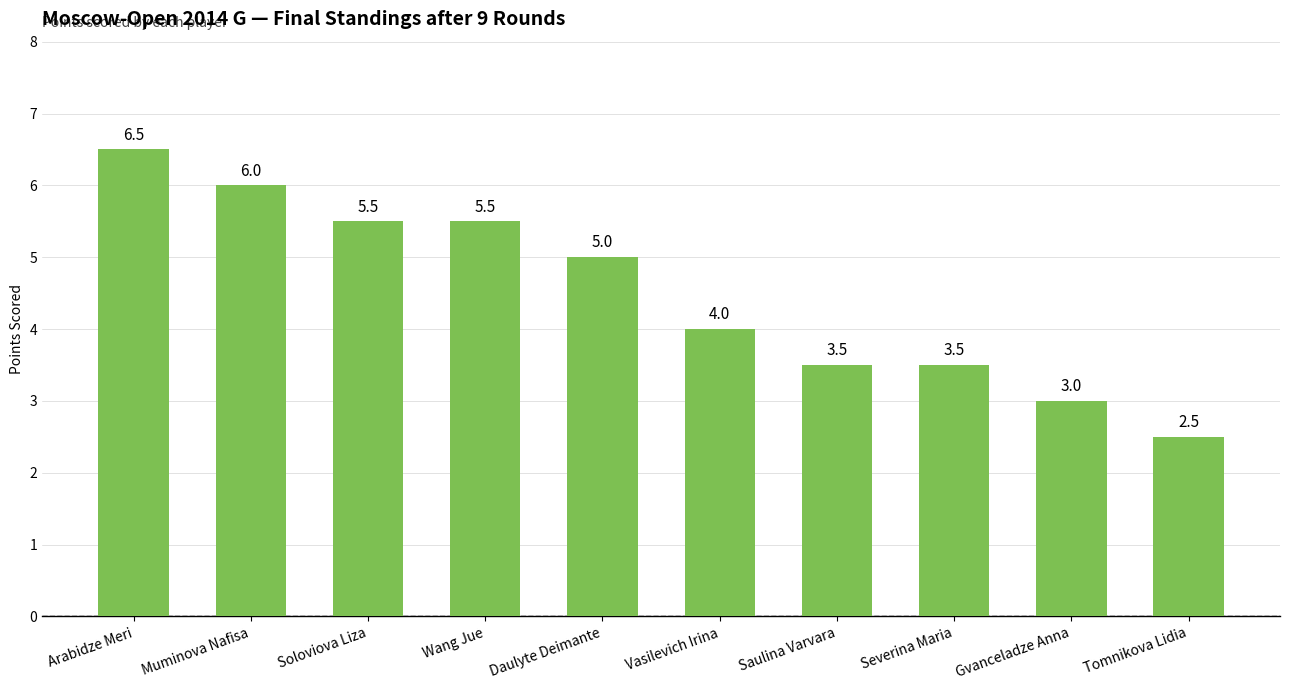

What is the maximum value shown in the chart?

6.5